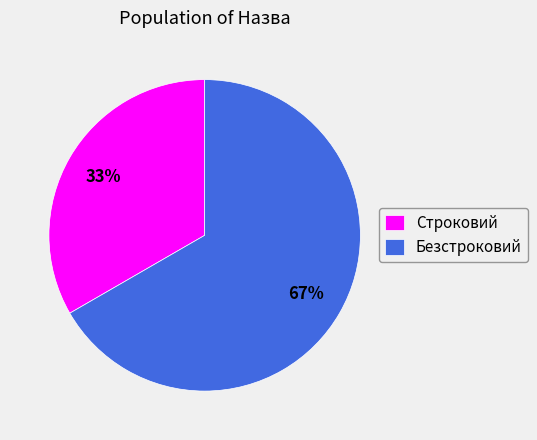

Which slice is the largest?

Безстроковий